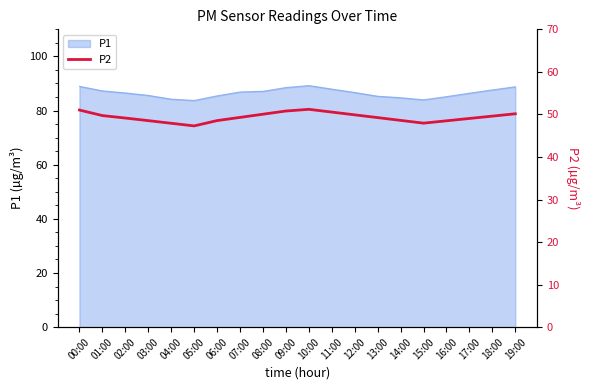

True or false: the data shows 51.2 at 10:00.

True